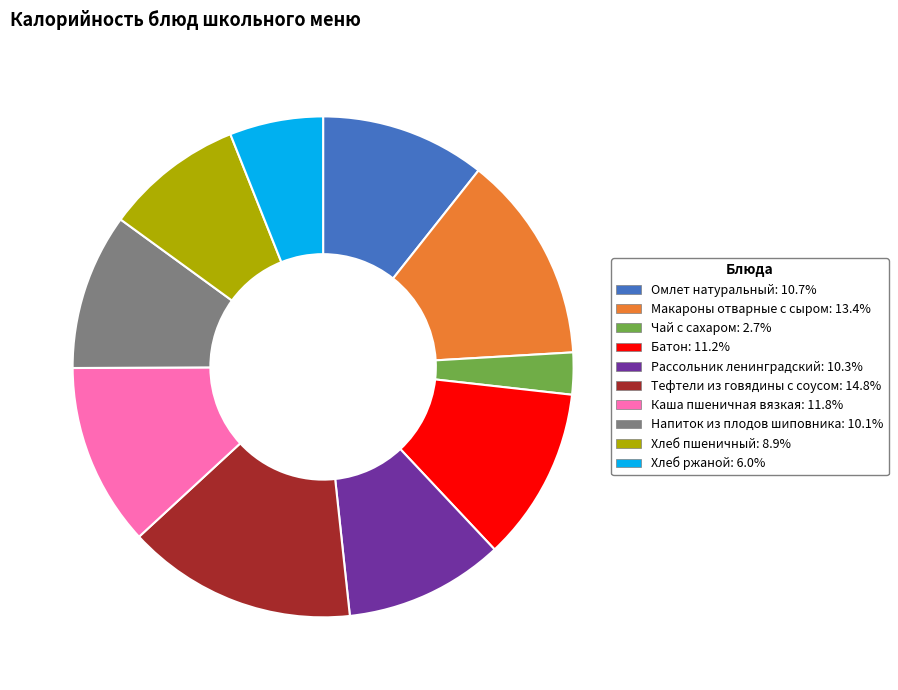

Combined, do Напиток из плодов шиповника: 10.1% and Макароны отварные с сыром: 13.4% account for over 50%?

No